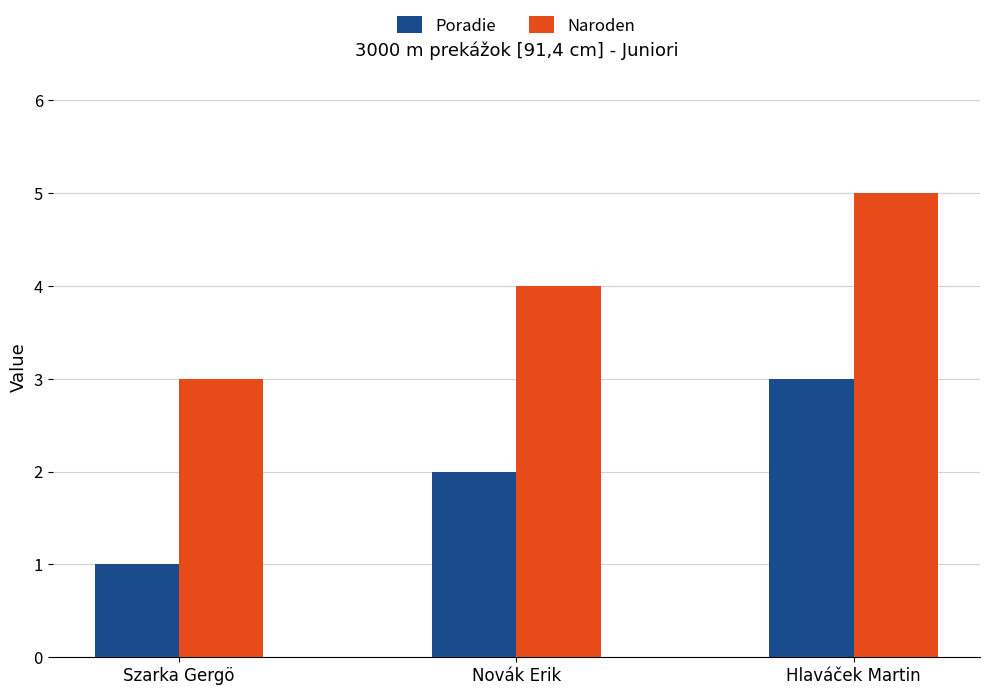

What is the approximate value of Naroden at Szarka Gergö?

3